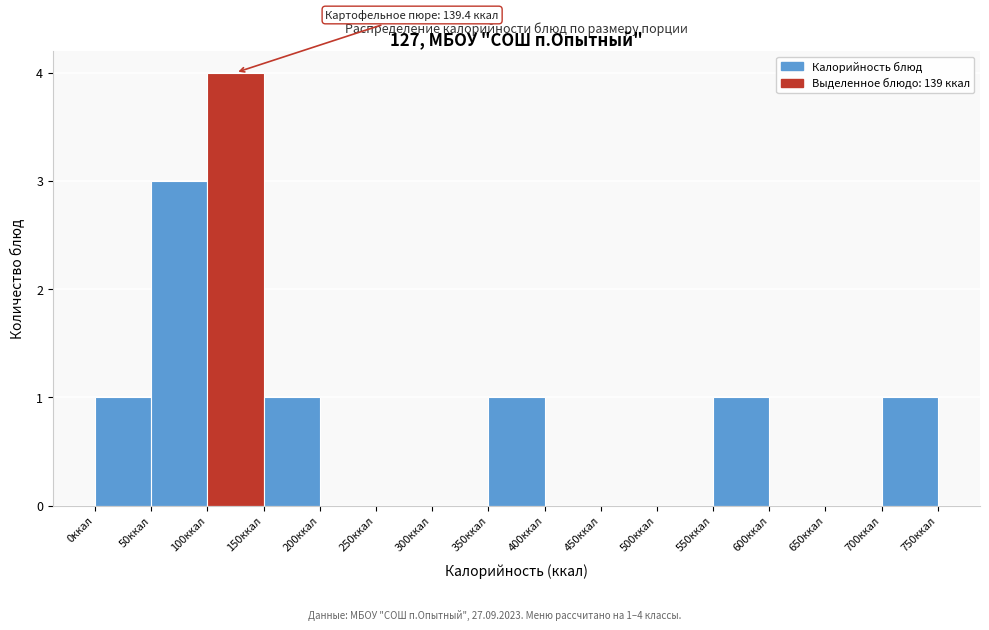

Over which range of the x-axis is the bar tallest?

100 to 150